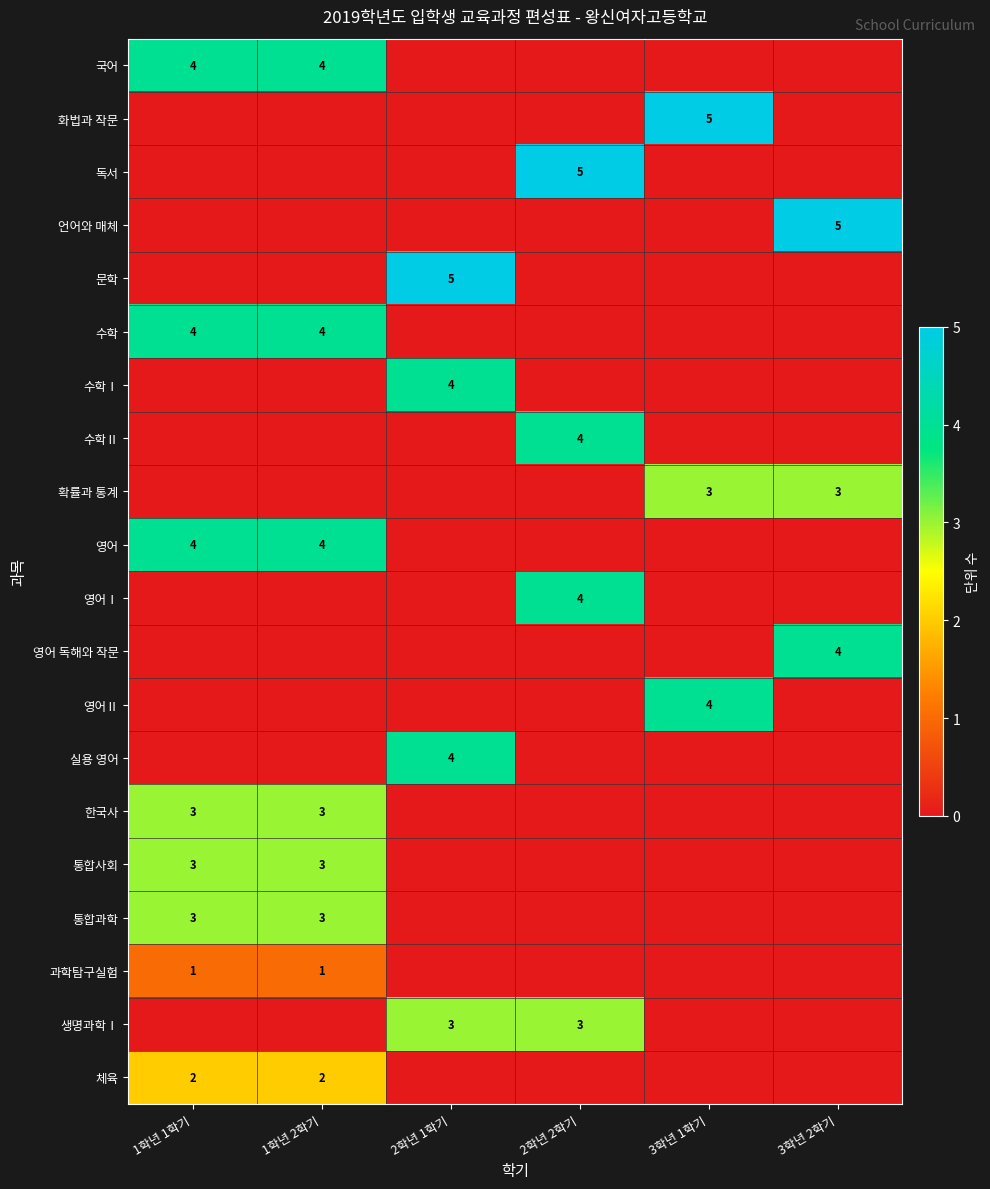

The 과학탐구실험 series shows 1 at 1학년 2학기. True or false?

True